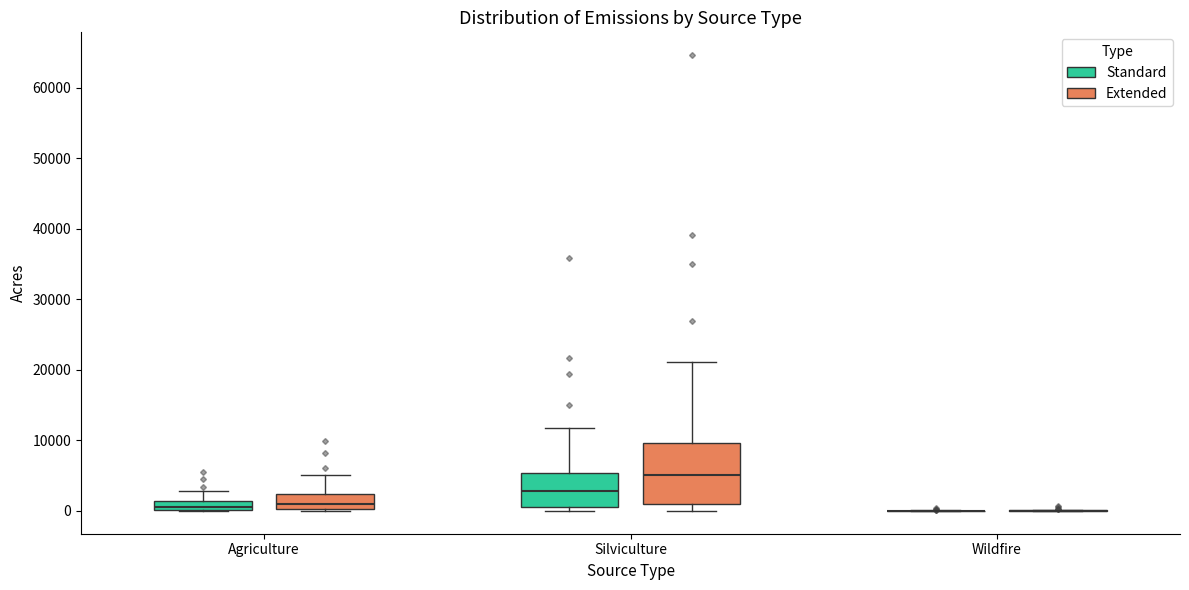

Where is the lower edge of the box for Agriculture (Standard) on the y-axis? The values are not printed on the chart, so give them approximately, as read against the axis.

0